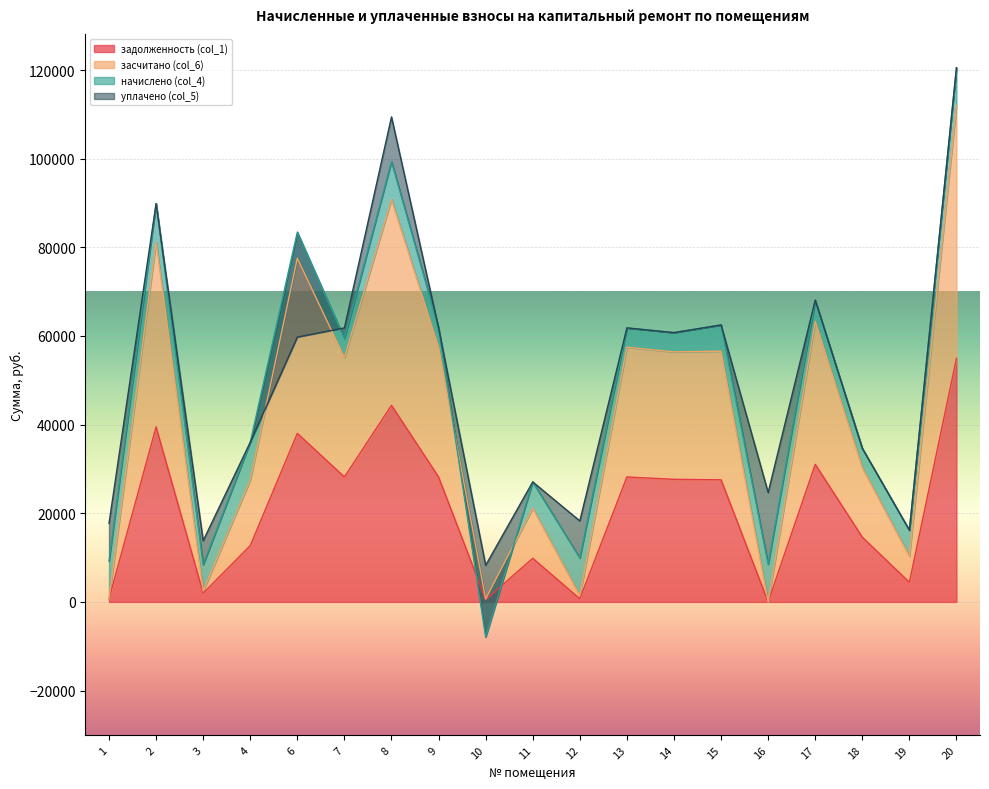

The value of задолженность (col_1) at 16 is -19258.0. True or false?

False